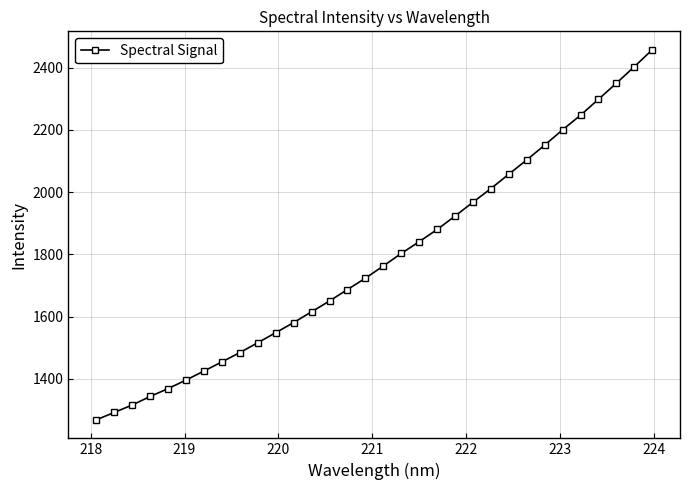

What is the value of the 23rd point from the left?

2011.7